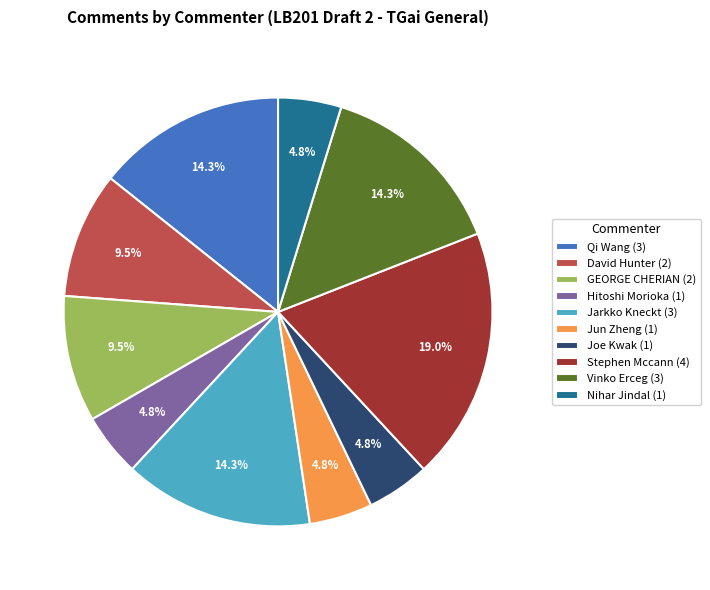

What percentage is NOT represented by Jarkko Kneckt (3)?

85.7%